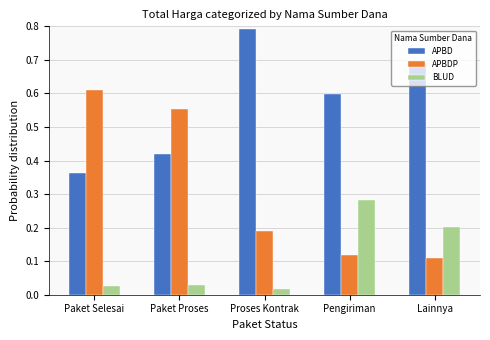

Which series has the largest total across all categories?

APBD